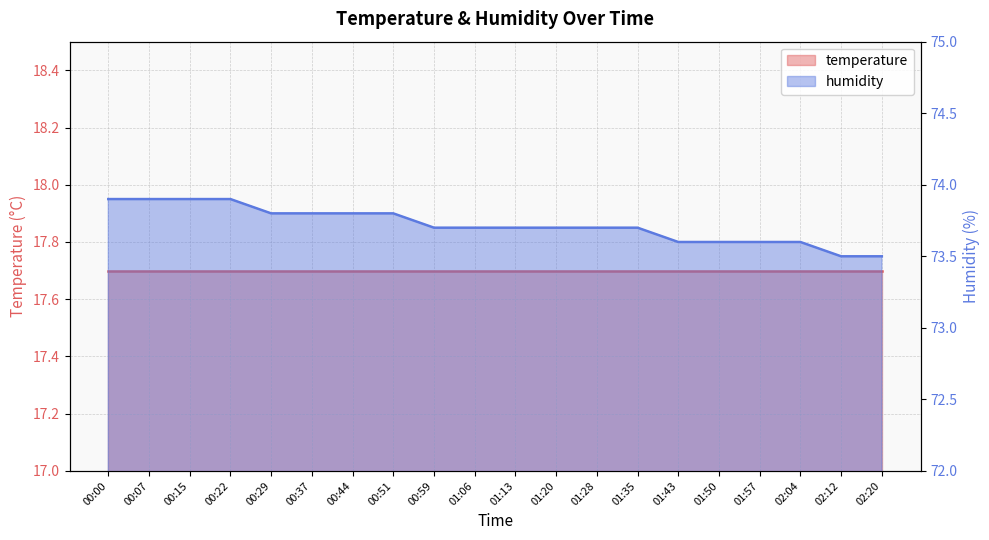

What is the change in value from 00:00 to 00:44?

-0.1